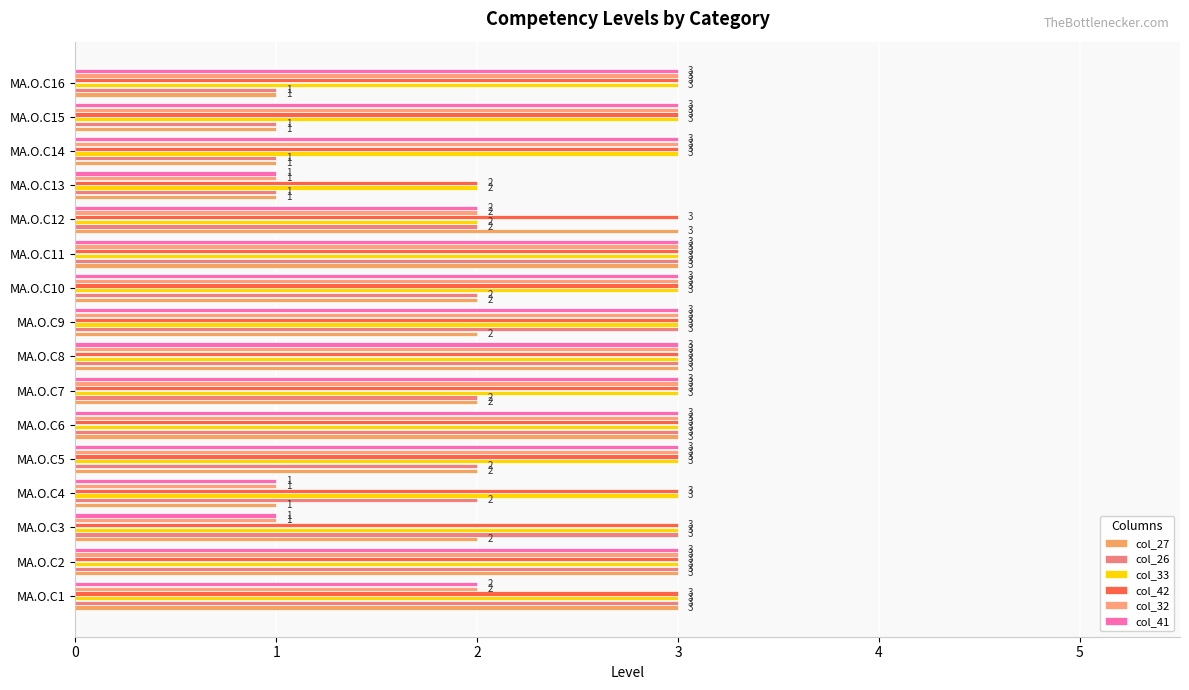

Count the col_42 values in the range 3 to 4.

15